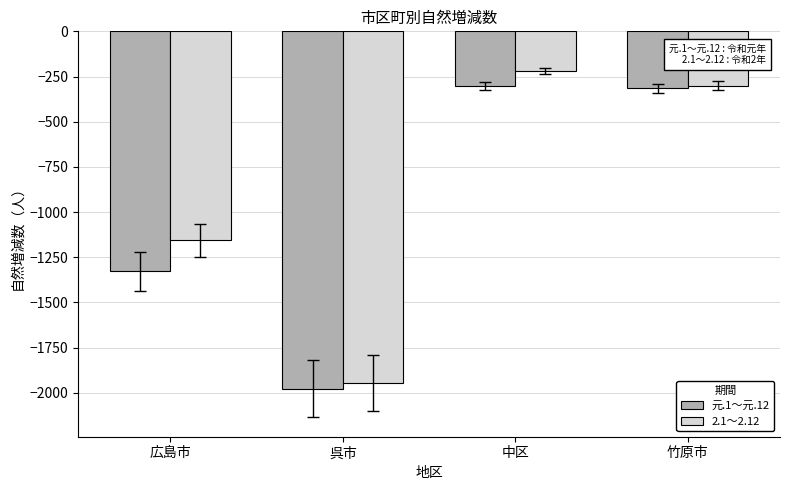

Where does the 2.1～2.12 series first go above -300?

中区